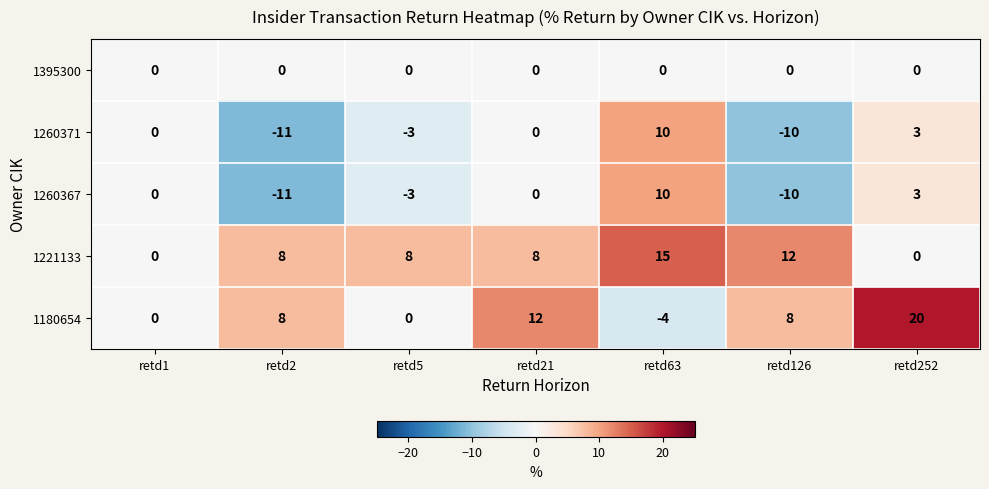

Which series has the widest spread of values?

1180654